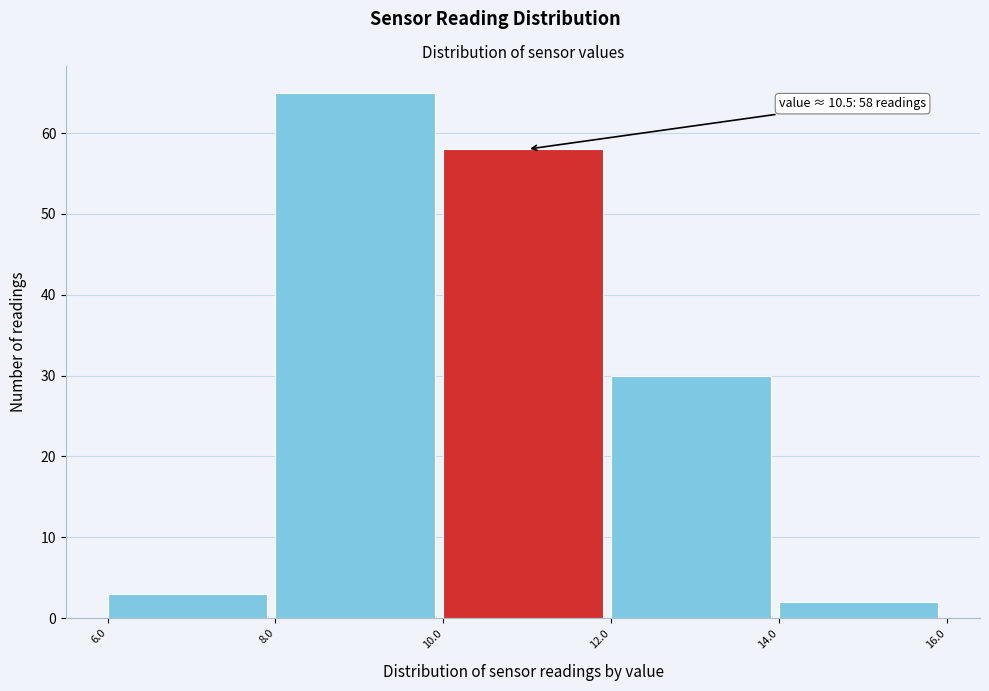

Which range on the x-axis has the tallest bar?

8.0 to 10.0